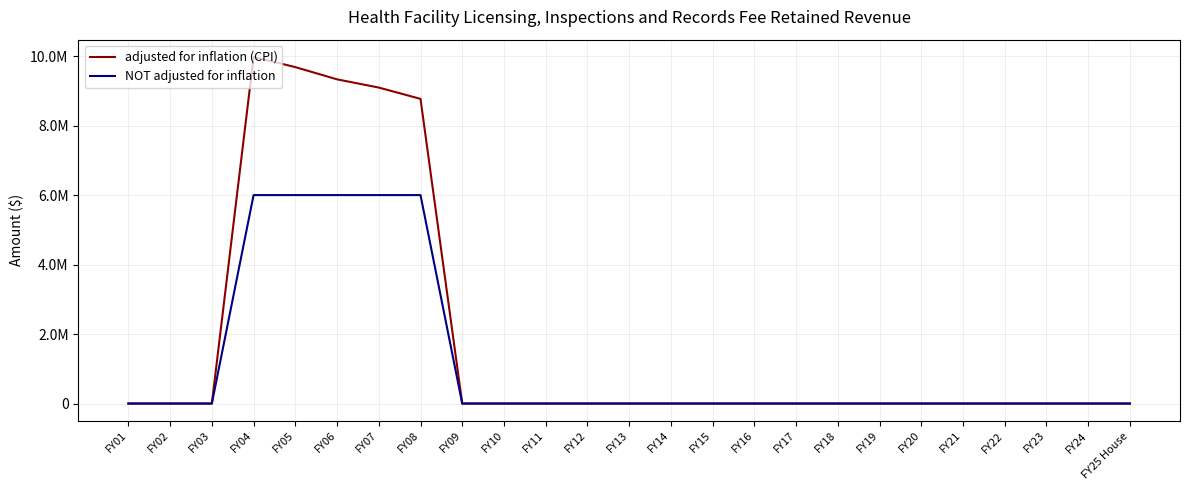

The value of NOT adjusted for inflation at FY25 House is 0. True or false?

True